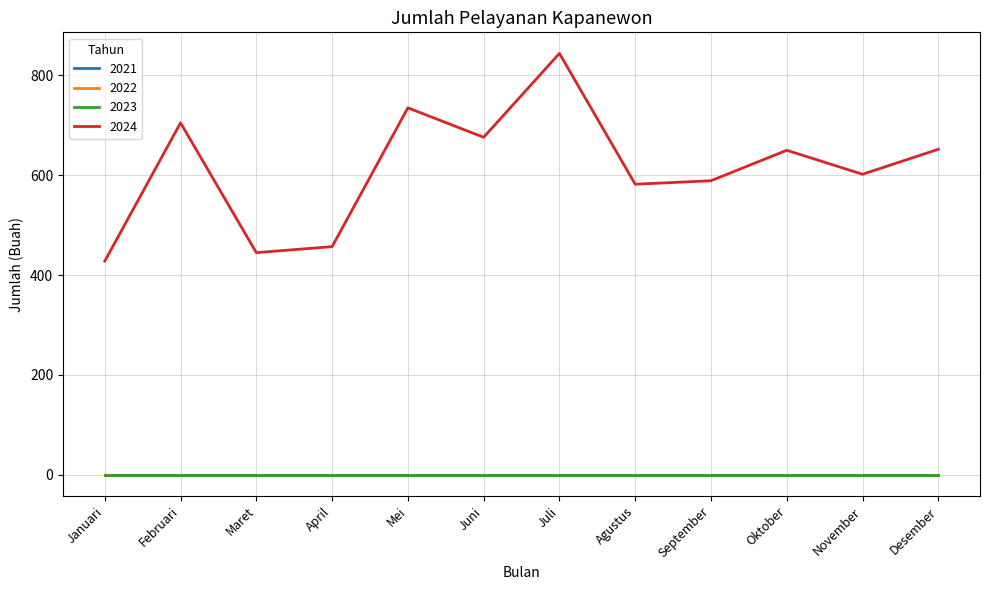

Is it true that 2022 equals 0 at November?

True